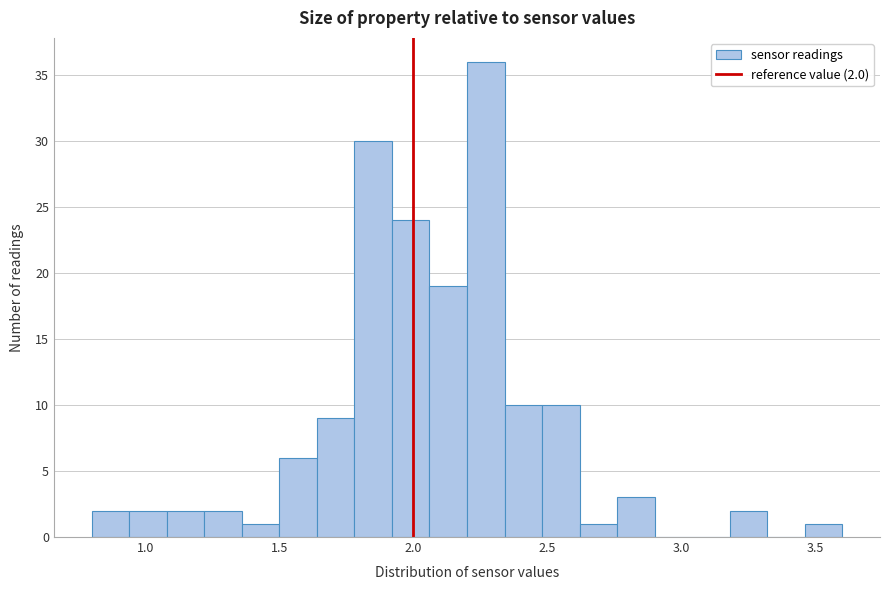

Read against the x-axis, roughly where is the centre of the tallest bar?

2.25